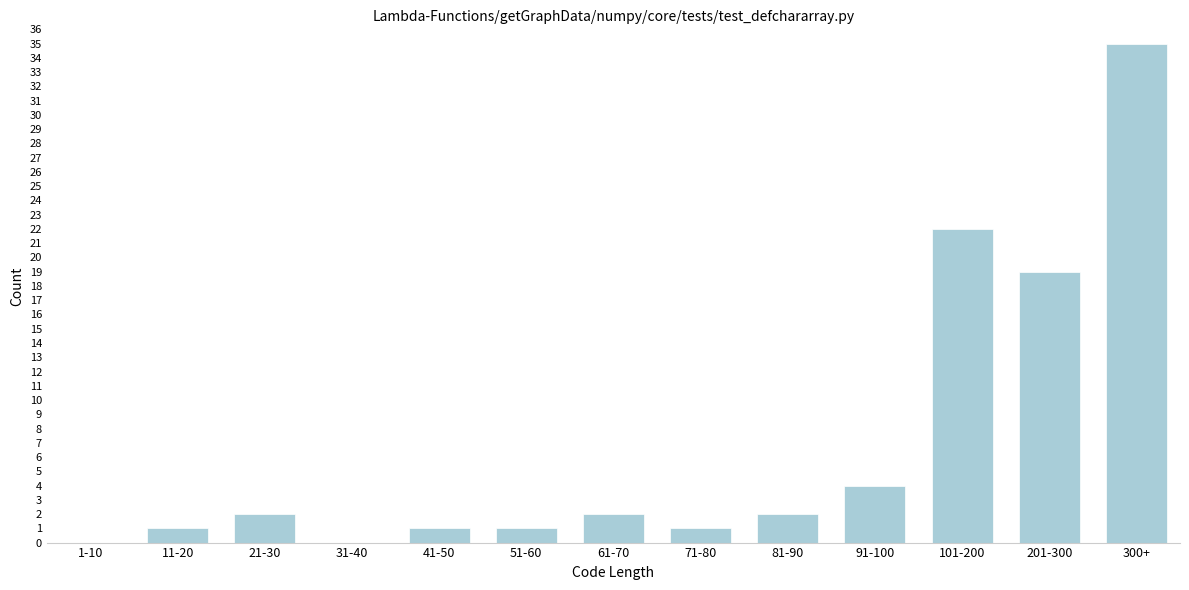

Reading left to right, transcribe all the data shown in this chart.

1-10=0	11-20=1	21-30=2	31-40=0	41-50=1	51-60=1	61-70=2	71-80=1	81-90=2	91-100=4	101-200=22	201-300=19	300+=35